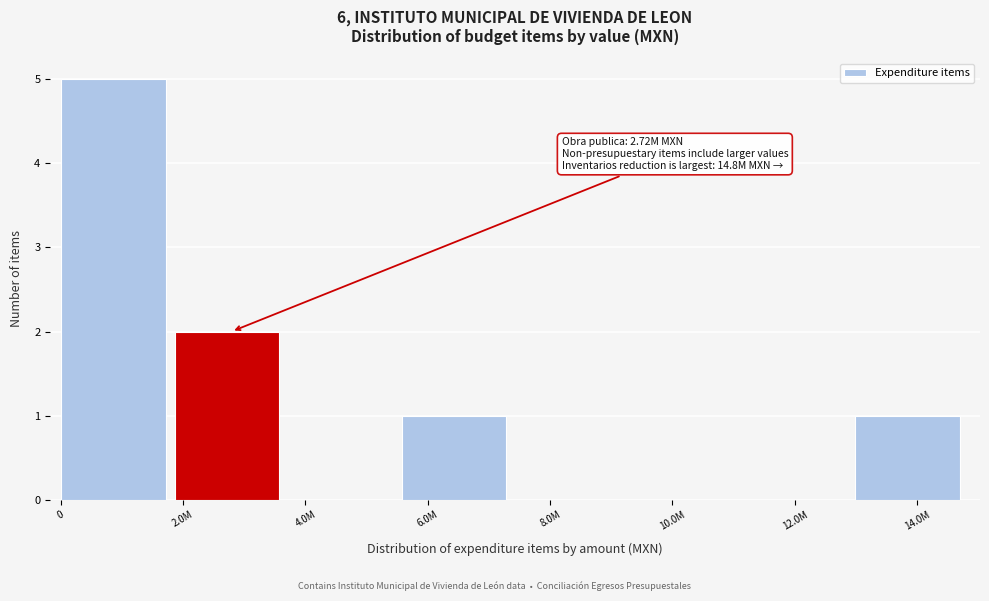

Reading right to left, transcribe all the data shown in this chart.

14.0M=1	12.0M=0	10.0M=0	8.0M=0	6.0M=1	4.0M=0	2.0M=2	0=5